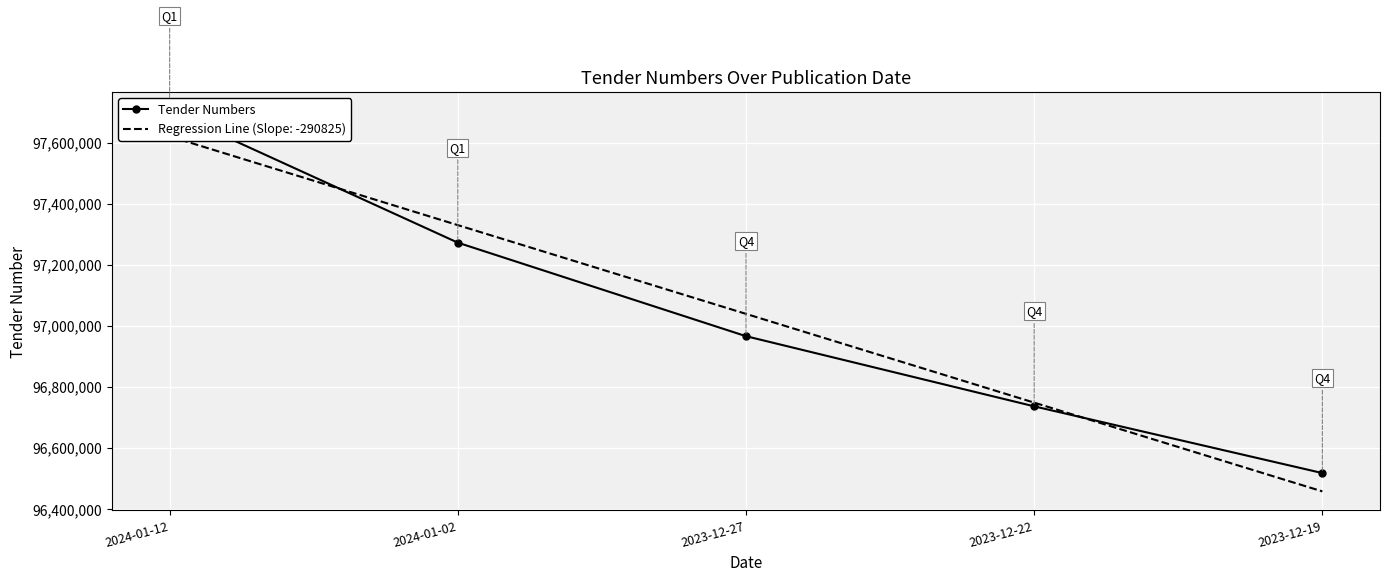

Rank the categories by value from highest to lowest.

2024-01-12, 2024-01-02, 2023-12-27, 2023-12-22, 2023-12-19